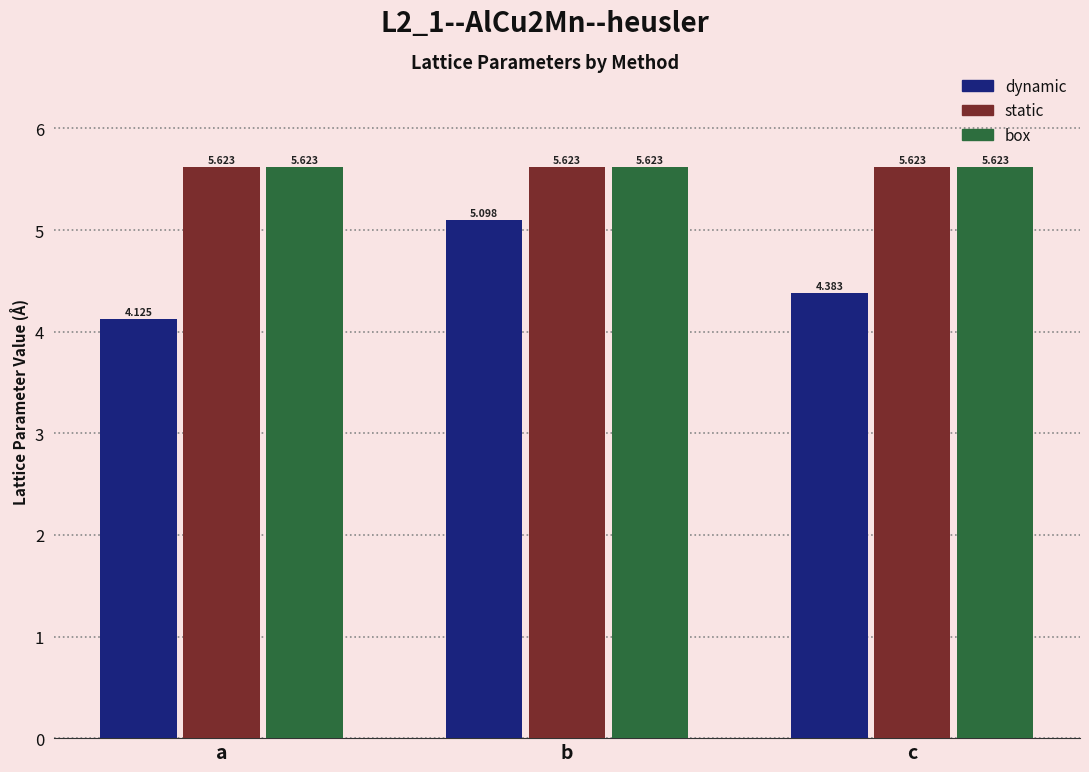

At which category is the sum across all series the highest?

b